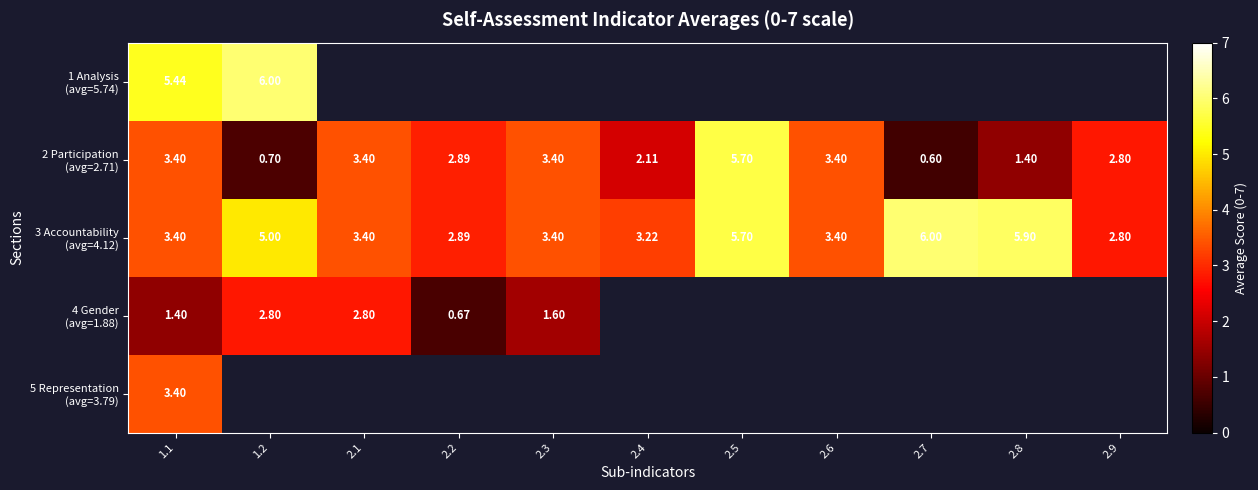

How many series are shown in this chart?

5